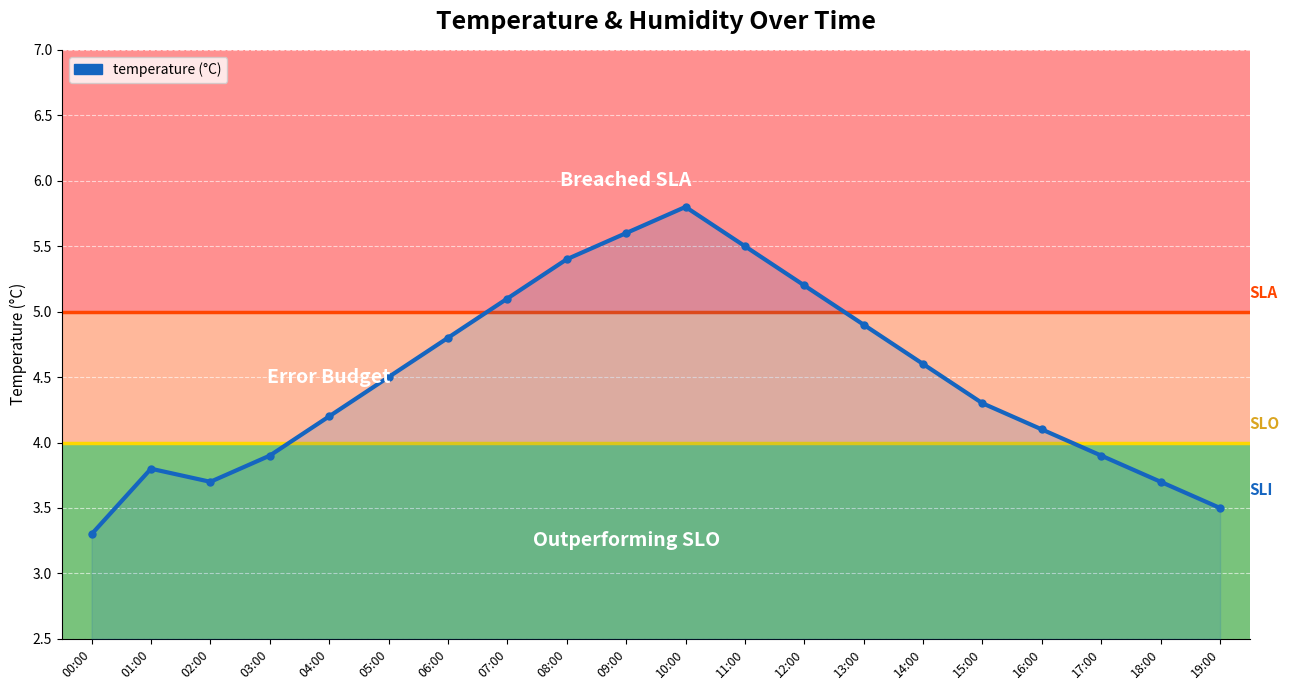

What is the difference between the maximum and second lowest values?

2.3